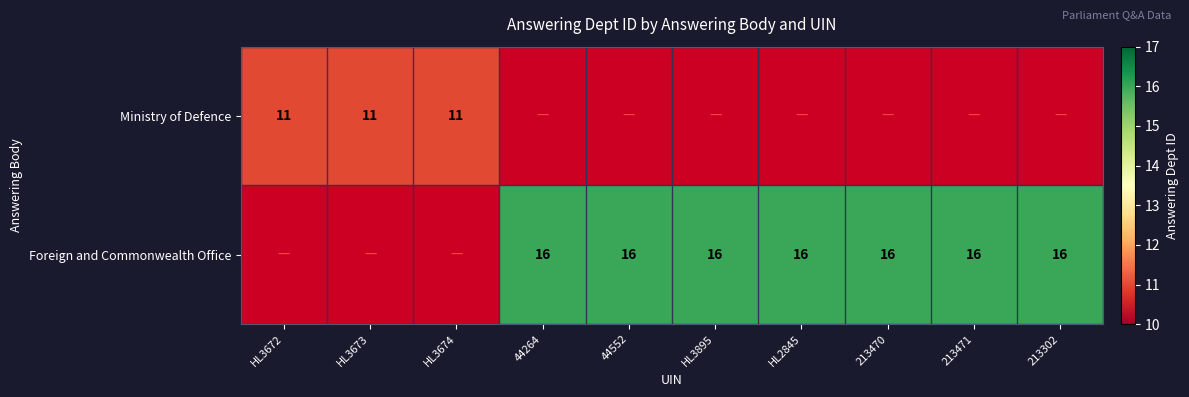

The Foreign and Commonwealth Office series shows 16 at HL3895. True or false?

True